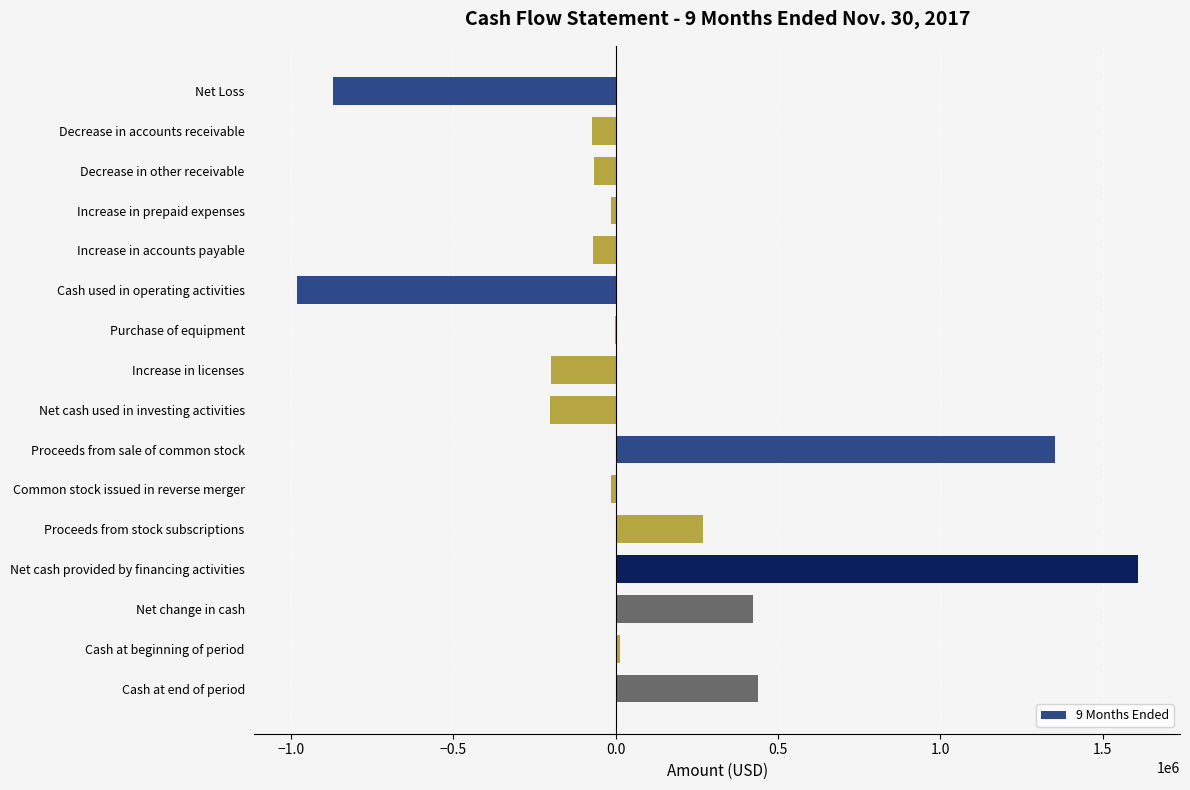

Between Common stock issued in reverse merger and Proceeds from stock subscriptions, which is larger?

Proceeds from stock subscriptions